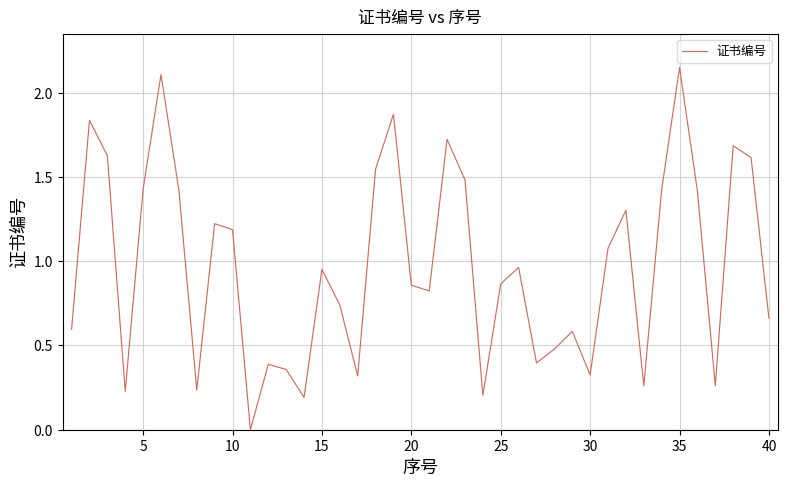

Count the number of categories in the chart.

40